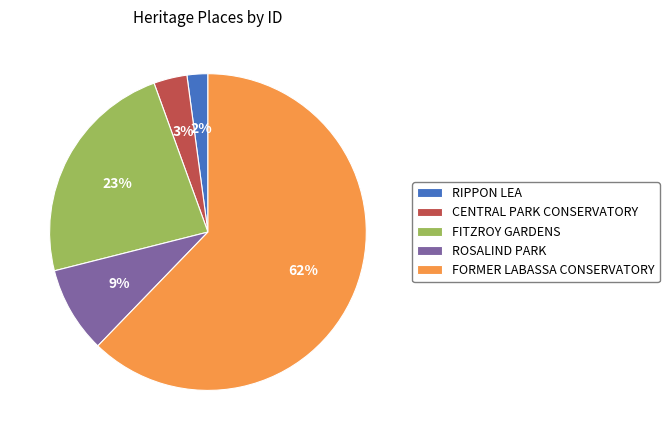

True or false: FORMER LABASSA CONSERVATORY accounts for 62% of the total.

True